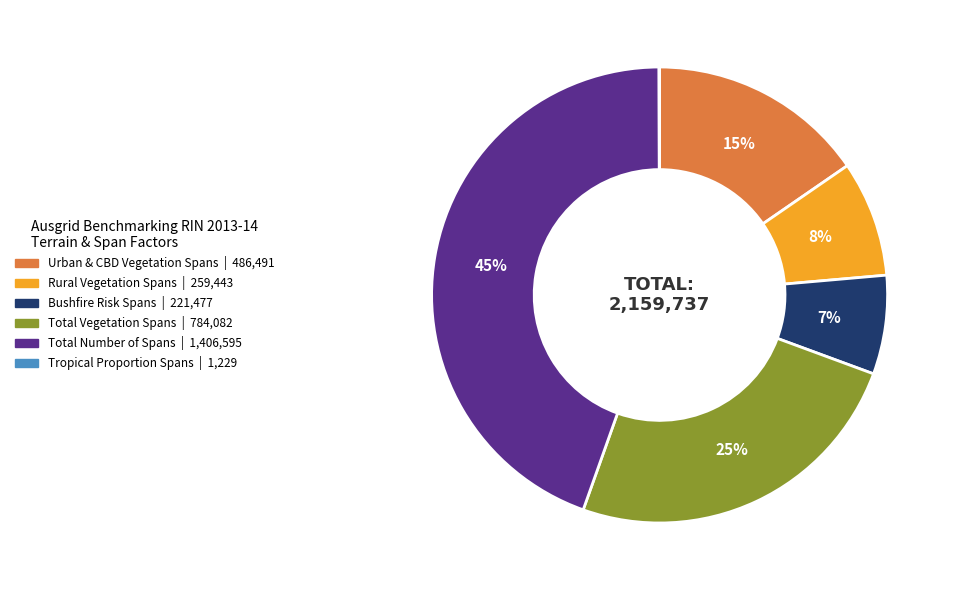

To the nearest percent, what is the difference between the Bushfire Risk Spans and Urban & CBD Vegetation Spans slice percentages?

8%